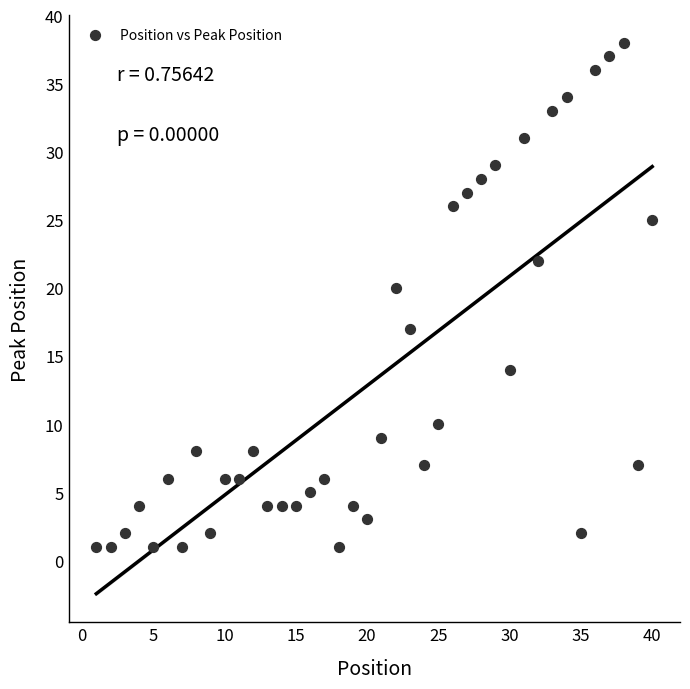

What Y value in the scatter plot is closest to 19?

20